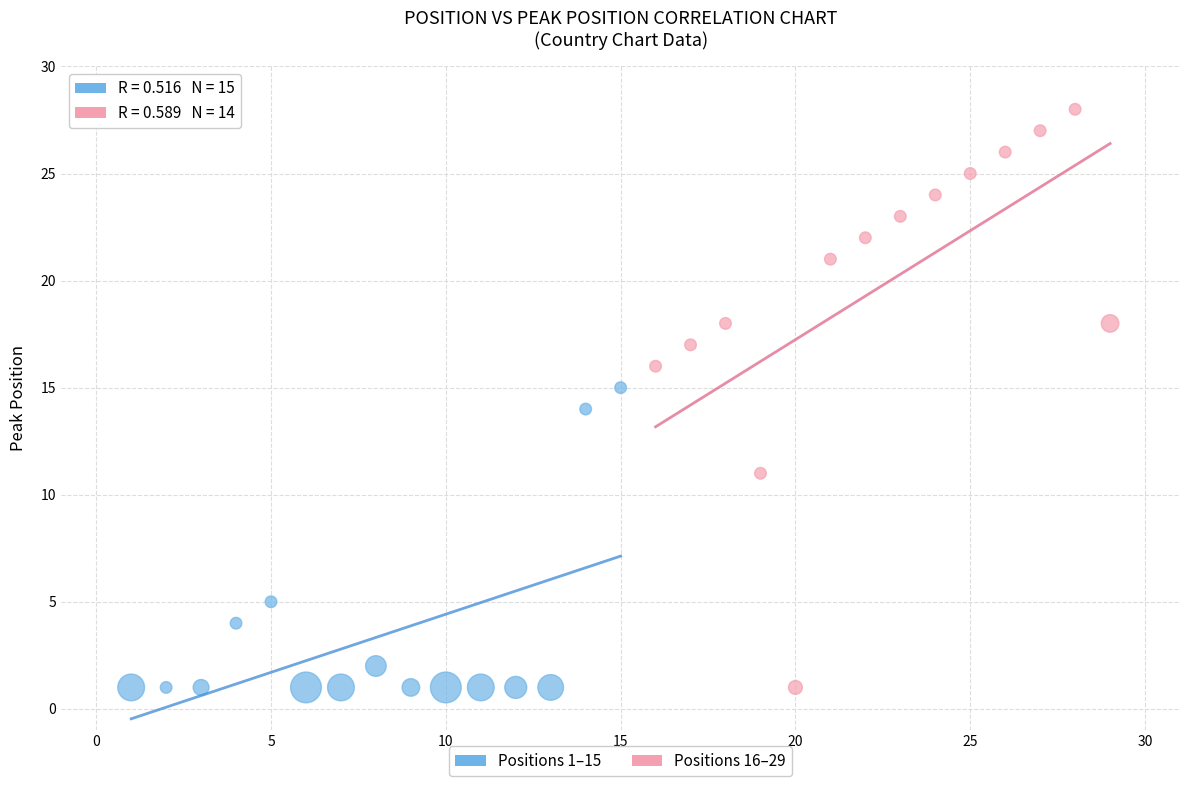

Which series has the largest Y range (max minus min)?

Positions 16–29